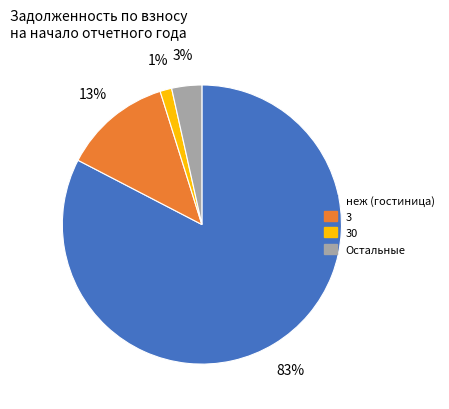

Does any single category account for the majority?

Yes